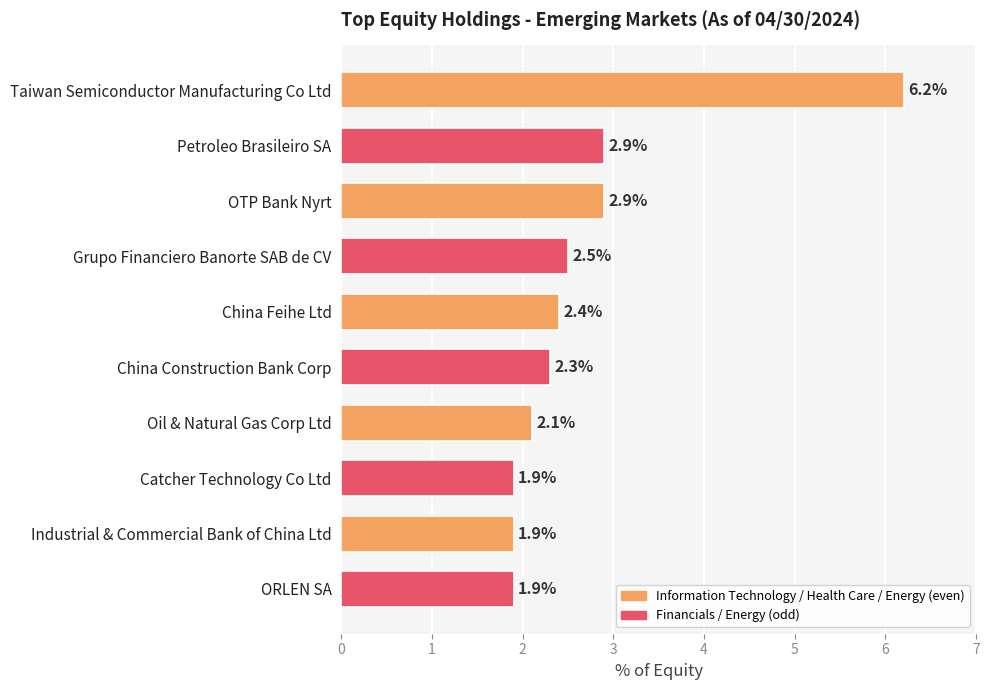

What is the ratio of the value at Catcher Technology Co Ltd to the value at Petroleo Brasileiro SA?

0.7